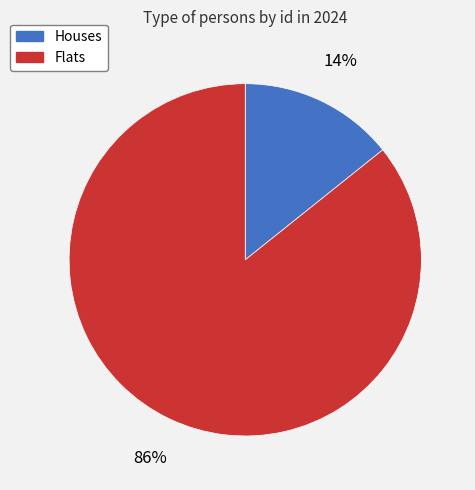

Does any single category account for the majority?

Yes